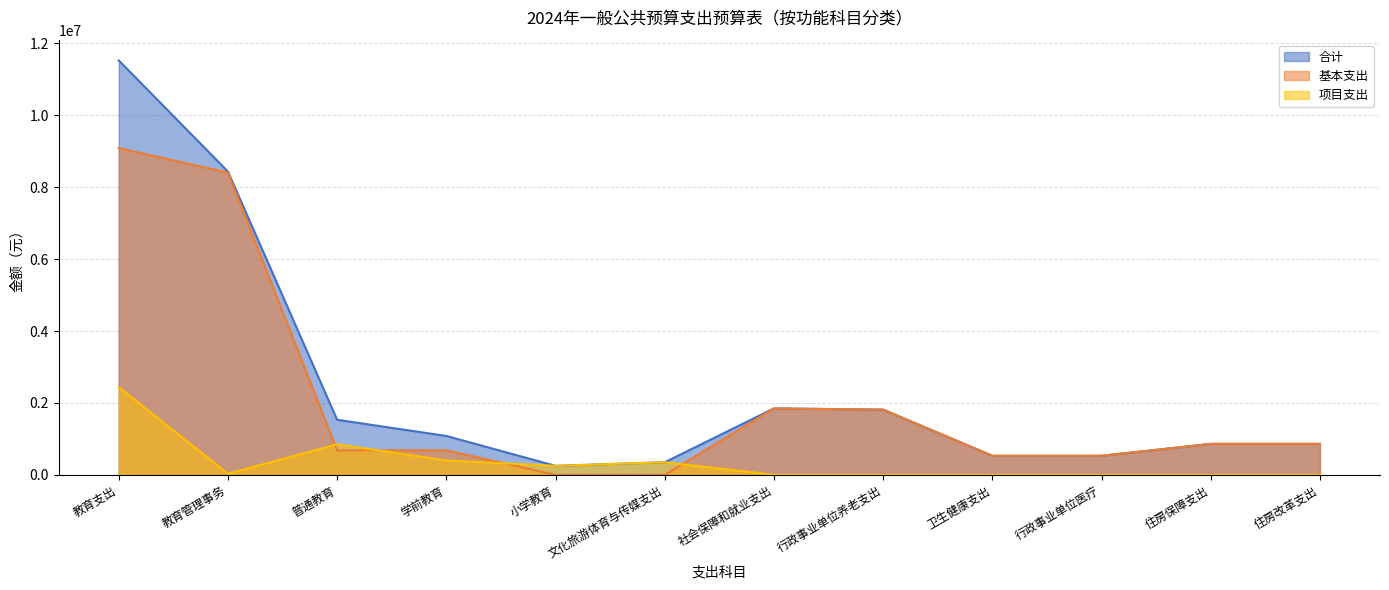

The 合计 series shows 342445.9 at 小学教育. True or false?

False